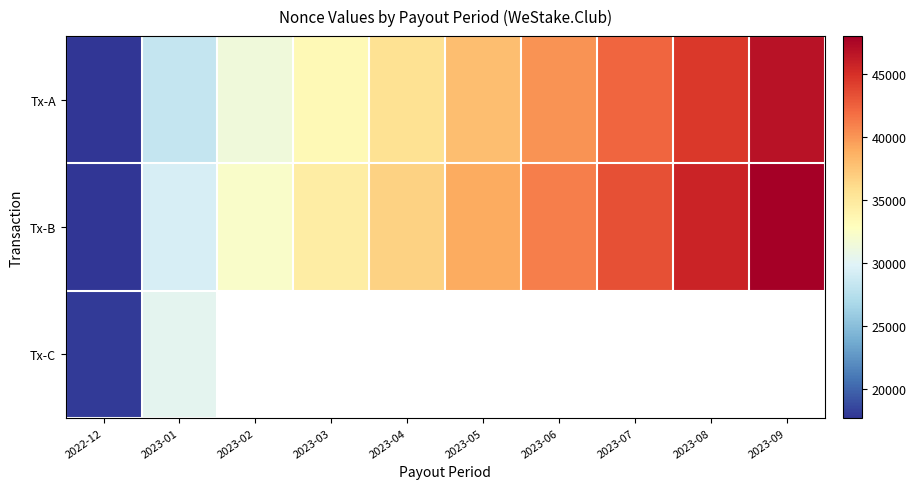

True or false: Tx-C has a value of 18011.0 at 2022-12.

True